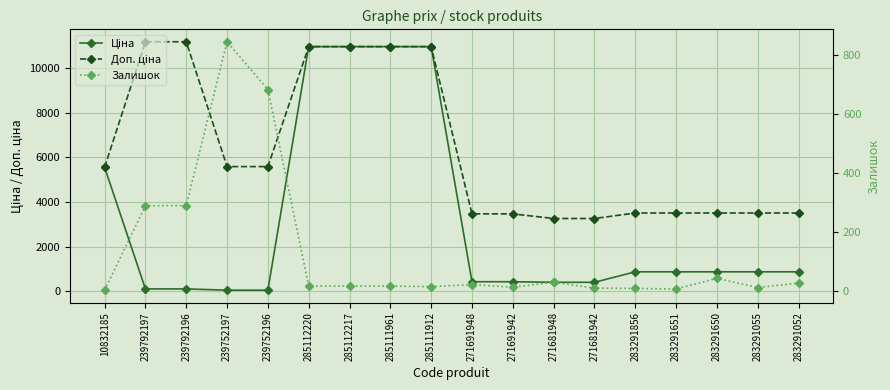

Count the number of categories in the chart.

18